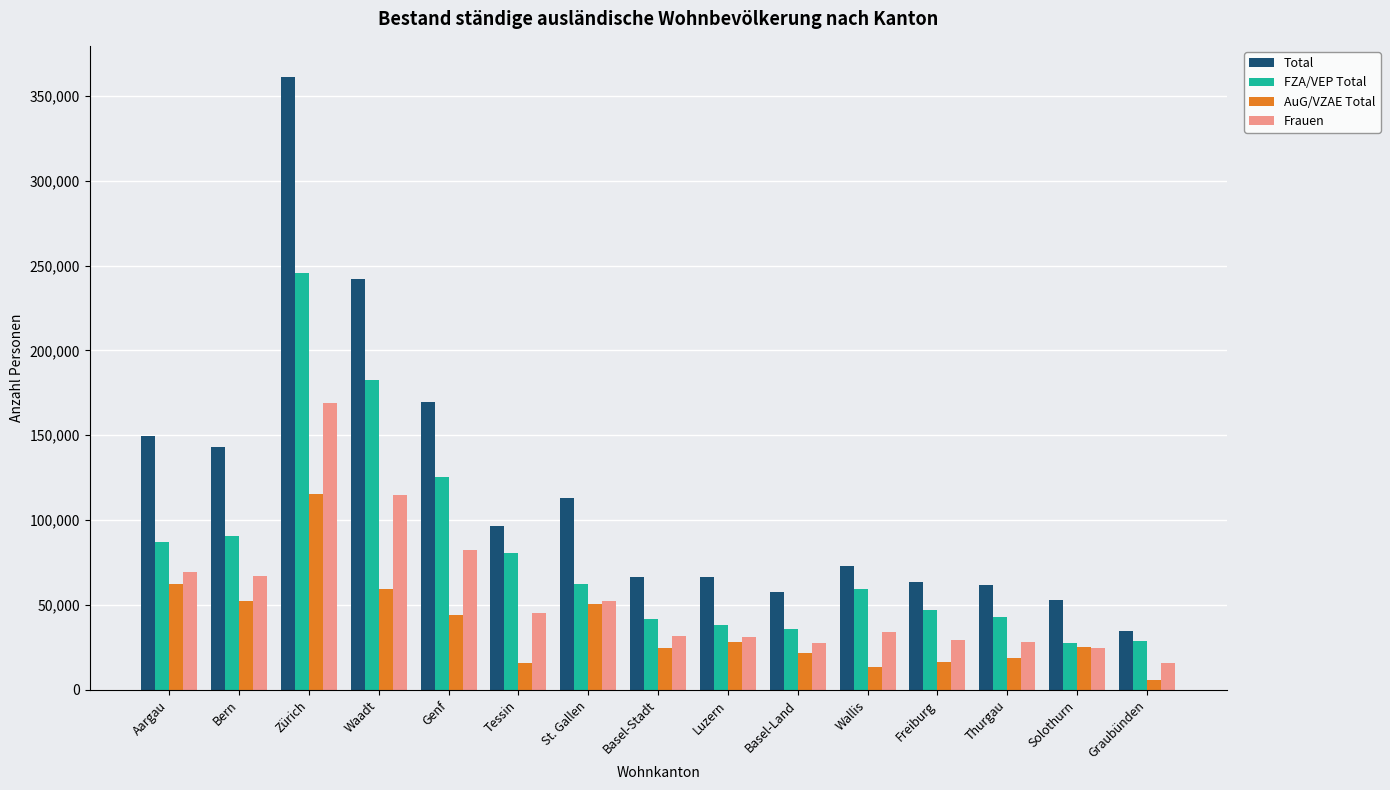

How many categories are shown in the chart?

15